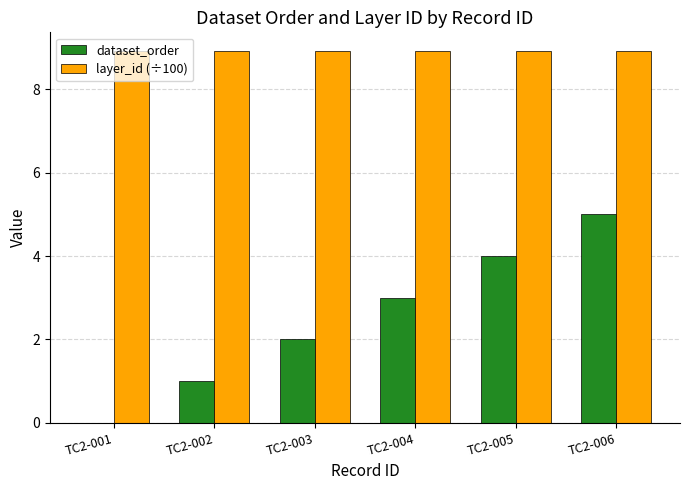

What is the sum of the layer_id (÷100) values at TC2-003 and TC2-005?

17.8